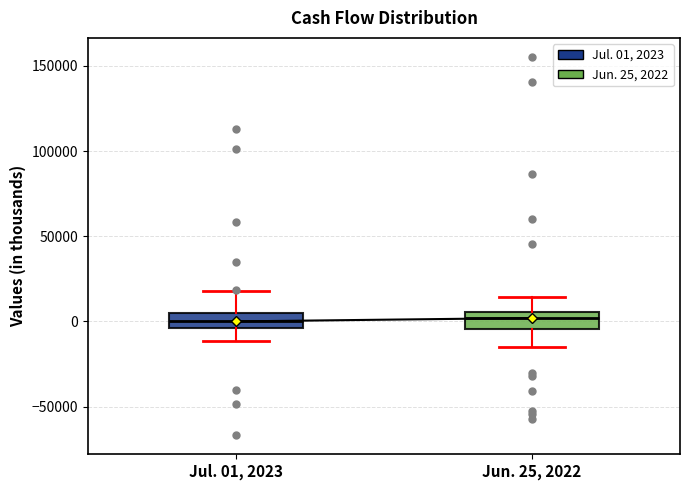

Reading left to right, read every box against the y-axis: the position of its median line, the range the box covers, and the ends of its whiskers. The values are not printed on the chart, so give them approximately, as read against the axis.

Jul. 01, 2023: median 0, box -5000 to 5000, whiskers -10000 to 20000
Jun. 25, 2022: median 0, box -5000 to 5000, whiskers -15000 to 15000